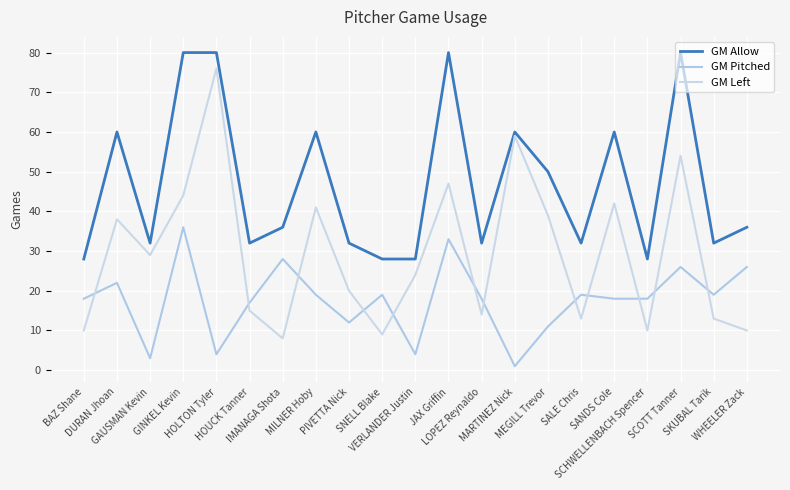

Between SKUBAL Tarik and LOPEZ Reynaldo, which is larger?

SKUBAL Tarik